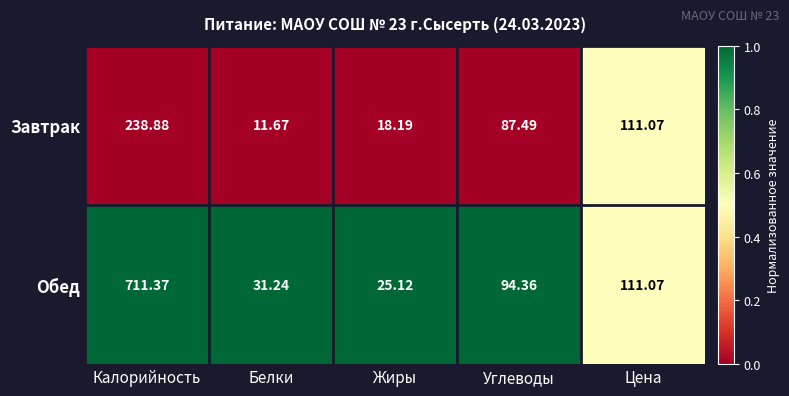

Which label corresponds to the largest value in the chart?

Калорийность